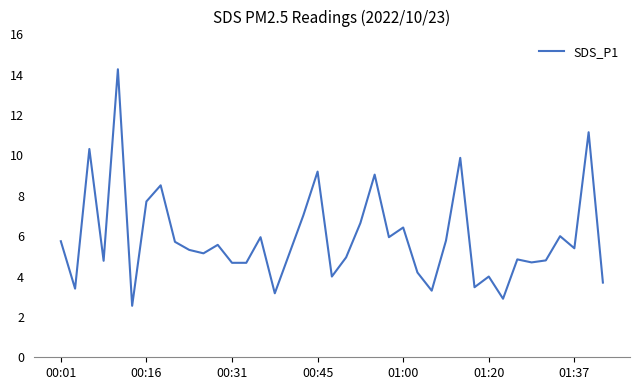

True or false: there are more than 2 points higher than both neighbors.

True